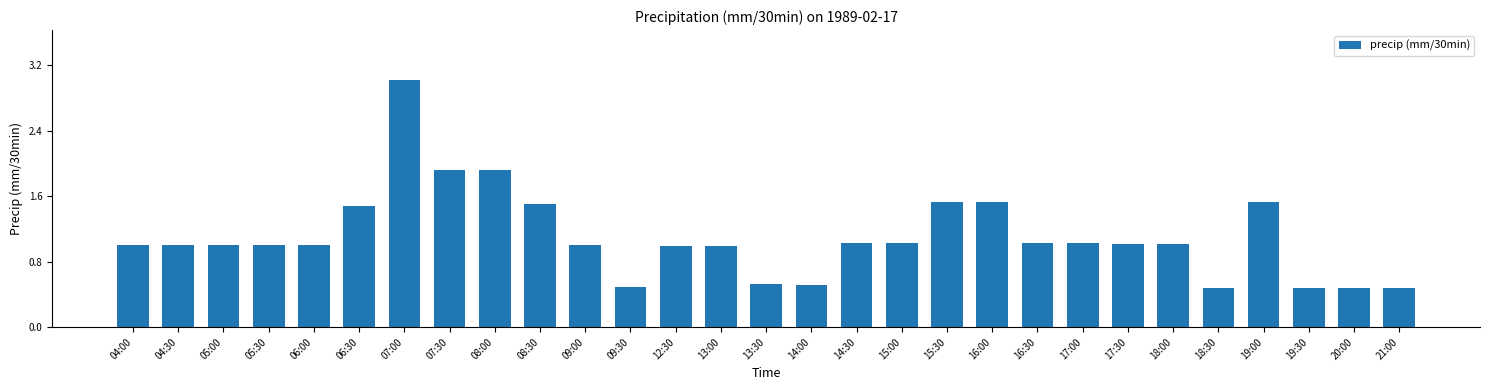

The chart shows a value of 1.0 at 06:00. True or false?

True